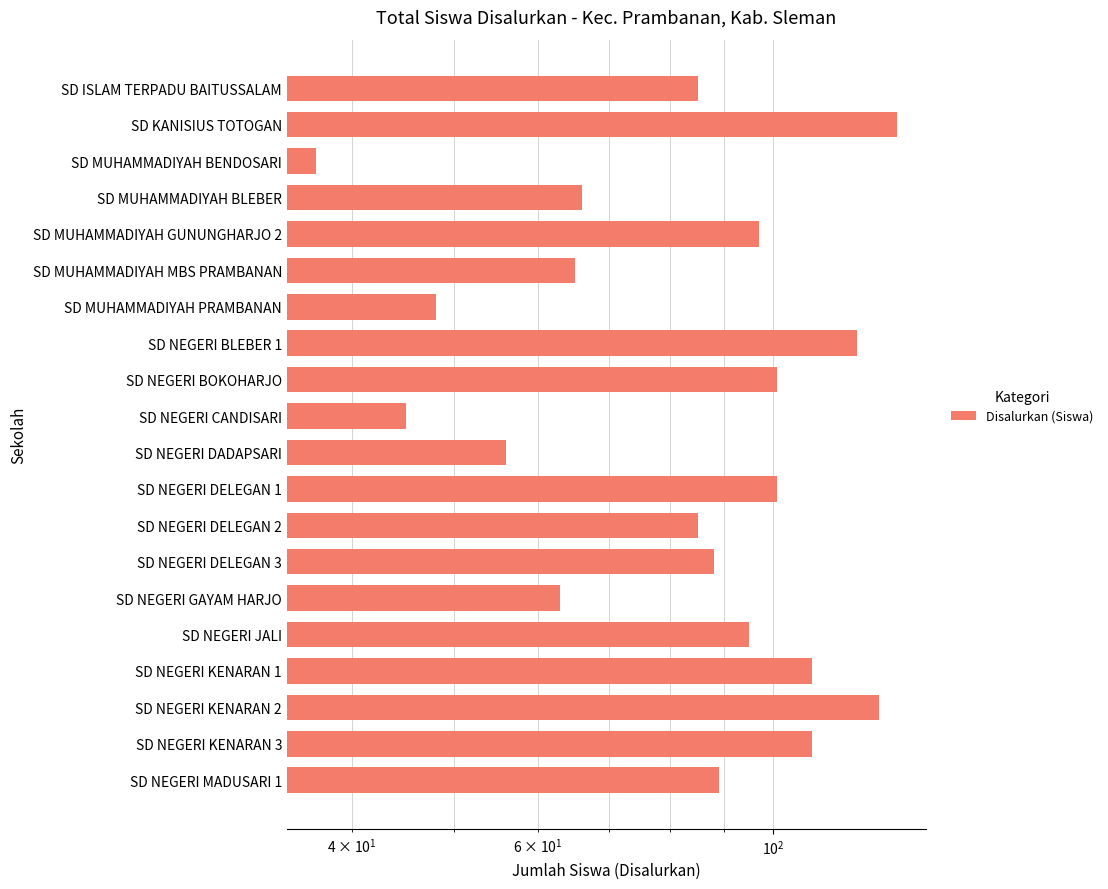

What is the value of the 6th bar from the left?

65